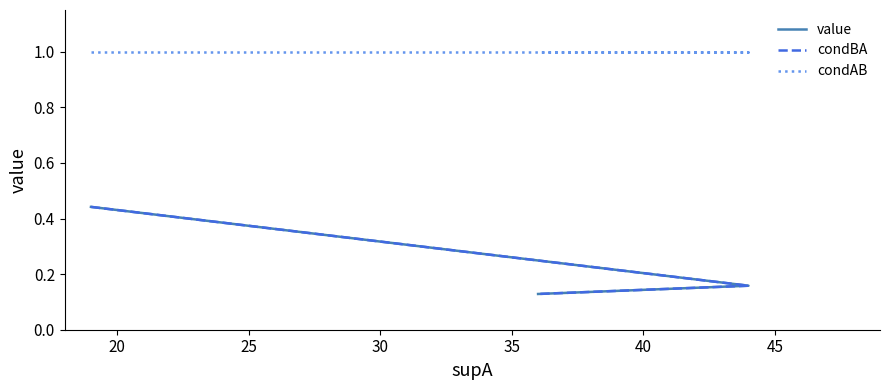

Reading left to right, transcribe all the data shown in this chart.

value: 0.4	0.2	0.1
condBA: 0.4	0.2	0.1
condAB: 1.0	1.0	1.0